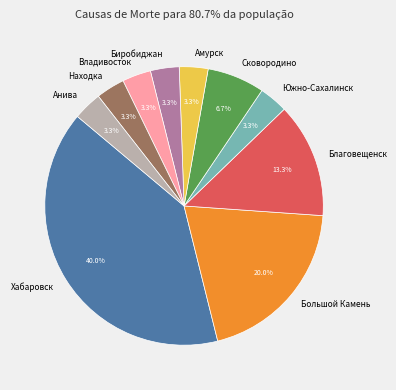

Which category has the biggest portion of the pie?

Хабаровск